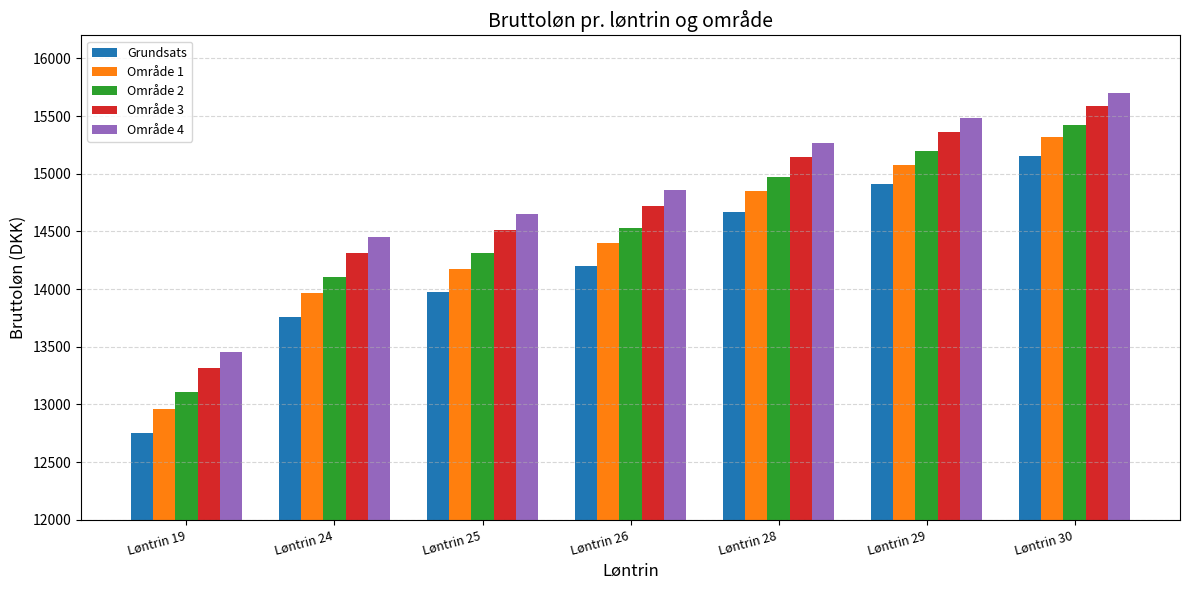

At which label does Område 1 reach its peak?

Løntrin 30